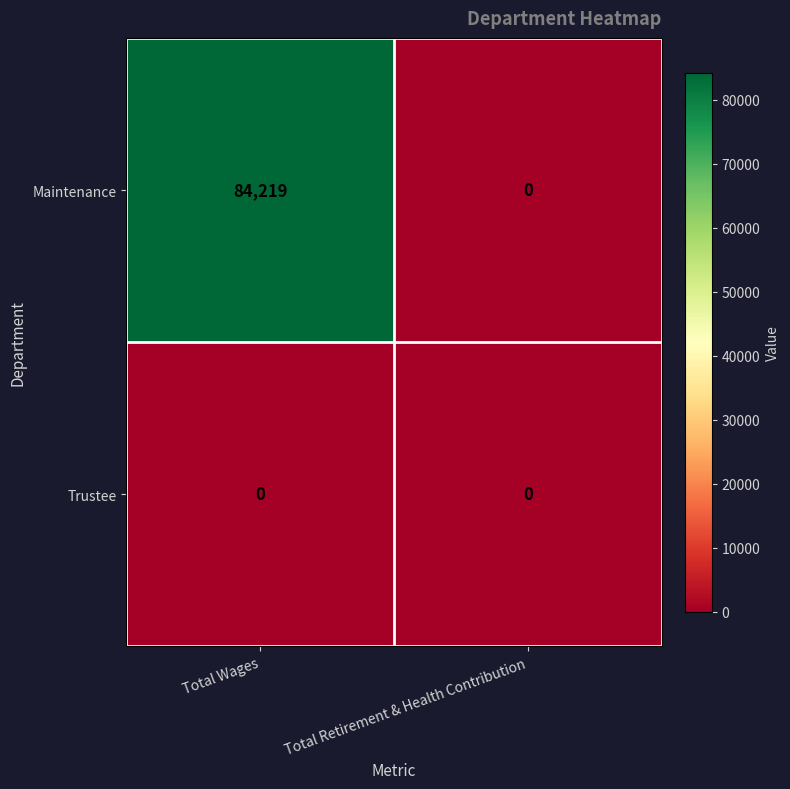

List the series in order of their peak value, lowest first.

Trustee, Maintenance